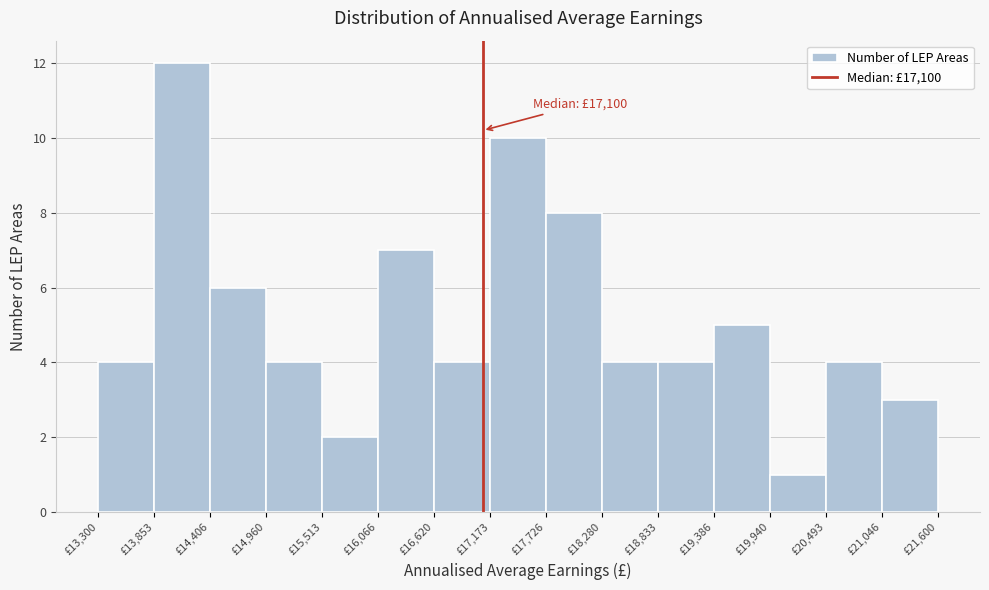

Which range on the x-axis has the tallest bar?

13900 to 14400